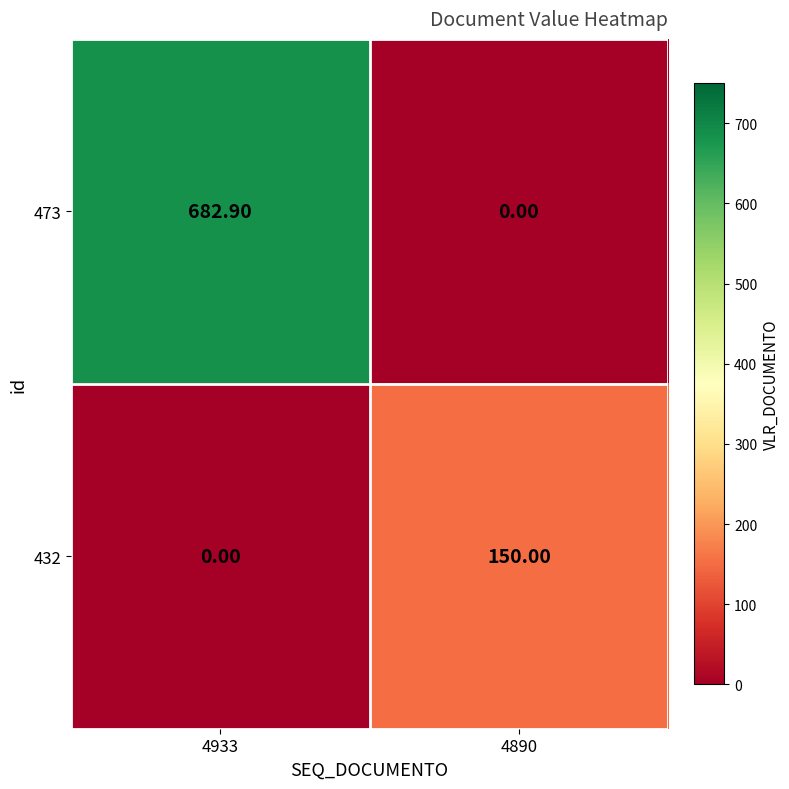

What is the total value across all series at 4890?

150.0